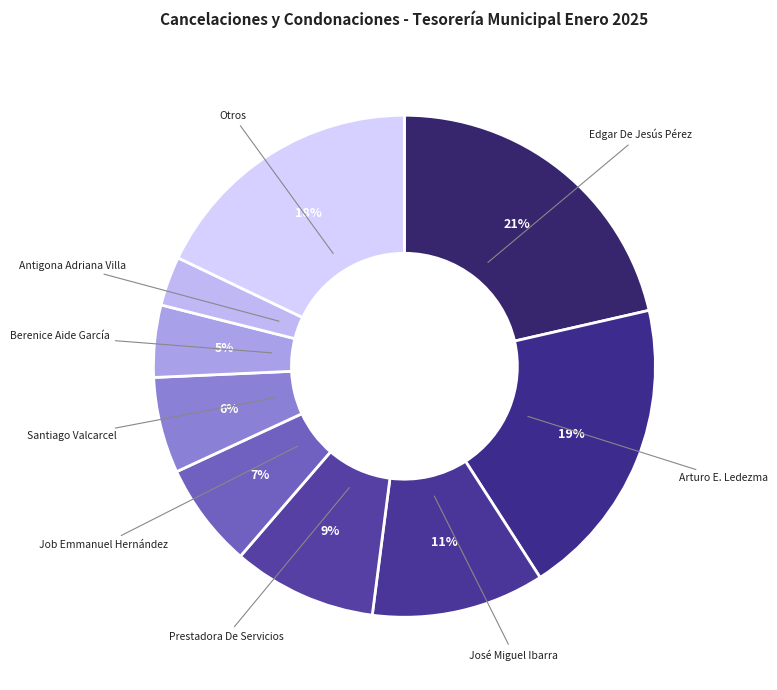

Is Antigona Adriana Villa the majority of the pie?

No